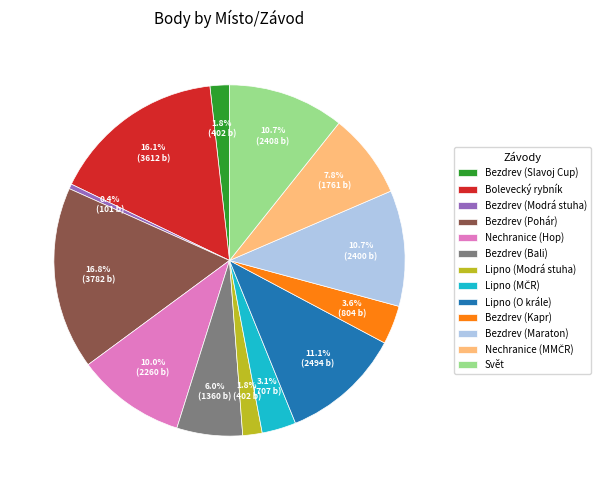

What is the ratio of the value at Bezdrev (Maraton) to the value at Bezdrev (Pohár)?

0.6